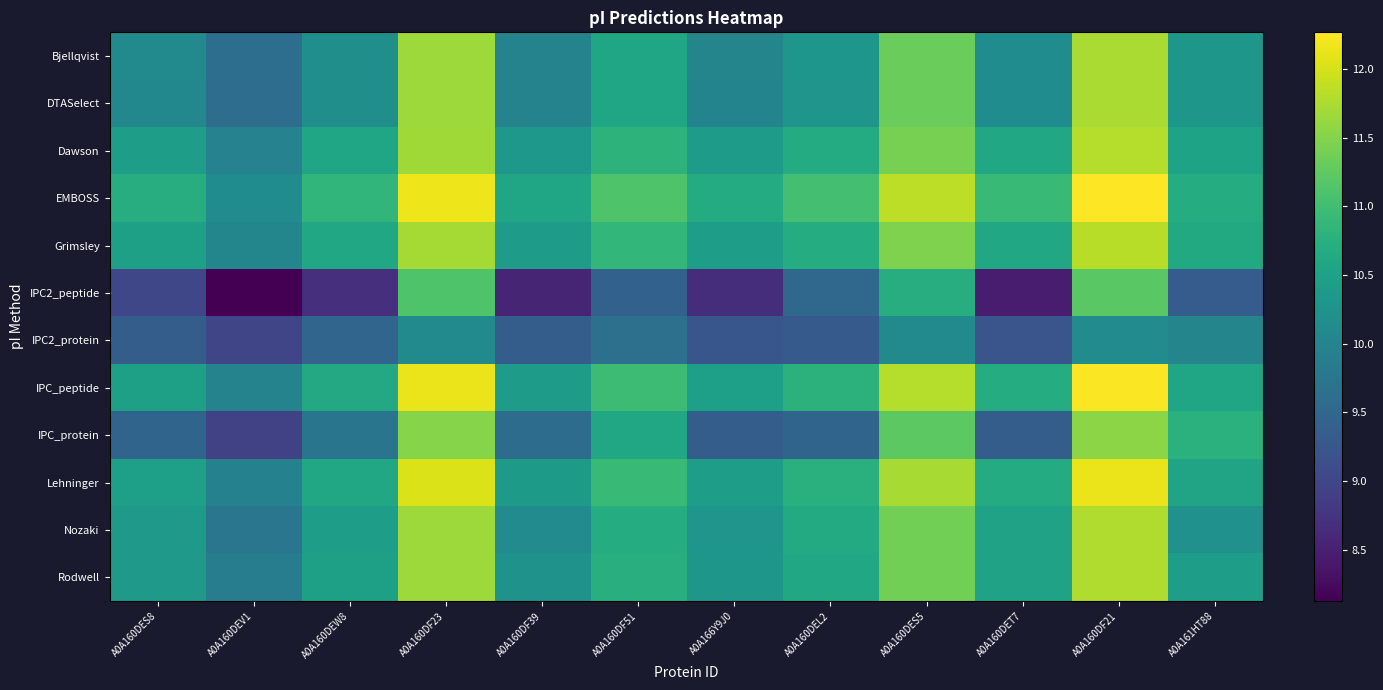

Reading right to left, list all the values displayed in this chart.

Bjellqvist: A0A161HT88=10.3	A0A160DF21=11.7	A0A160DET7=10.1	A0A160DES5=11.3	A0A160DEL2=10.3	A0A166Y9J0=10.0	A0A160DF51=10.6	A0A160DF39=10.0	A0A160DF23=11.7	A0A160DEW8=10.2	A0A160DEV1=9.6	A0A160DES8=10.1
DTASelect: A0A161HT88=10.3	A0A160DF21=11.7	A0A160DET7=10.1	A0A160DES5=11.3	A0A160DEL2=10.3	A0A166Y9J0=10.0	A0A160DF51=10.6	A0A160DF39=10.0	A0A160DF23=11.7	A0A160DEW8=10.2	A0A160DEV1=9.6	A0A160DES8=10.1
Dawson: A0A161HT88=10.5	A0A160DF21=11.8	A0A160DET7=10.6	A0A160DES5=11.4	A0A160DEL2=10.7	A0A166Y9J0=10.4	A0A160DF51=10.8	A0A160DF39=10.3	A0A160DF23=11.7	A0A160DEW8=10.6	A0A160DEV1=10.0	A0A160DES8=10.4
EMBOSS: A0A161HT88=10.7	A0A160DF21=12.3	A0A160DET7=10.9	A0A160DES5=11.9	A0A160DEL2=11.0	A0A166Y9J0=10.7	A0A160DF51=11.1	A0A160DF39=10.6	A0A160DF23=12.2	A0A160DEW8=10.8	A0A160DEV1=10.1	A0A160DES8=10.7
Grimsley: A0A161HT88=10.6	A0A160DF21=11.8	A0A160DET7=10.6	A0A160DES5=11.5	A0A160DEL2=10.7	A0A166Y9J0=10.4	A0A160DF51=10.9	A0A160DF39=10.4	A0A160DF23=11.7	A0A160DEW8=10.6	A0A160DEV1=10.0	A0A160DES8=10.5
IPC2_peptide: A0A161HT88=9.3	A0A160DF21=11.2	A0A160DET7=8.4	A0A160DES5=10.7	A0A160DEL2=9.5	A0A166Y9J0=8.7	A0A160DF51=9.4	A0A160DF39=8.6	A0A160DF23=11.1	A0A160DEW8=8.7	A0A160DEV1=8.1	A0A160DES8=9.0
IPC2_protein: A0A161HT88=10.0	A0A160DF21=10.1	A0A160DET7=9.2	A0A160DES5=10.1	A0A160DEL2=9.3	A0A166Y9J0=9.2	A0A160DF51=9.6	A0A160DF39=9.4	A0A160DF23=10.1	A0A160DEW8=9.5	A0A160DEV1=9.0	A0A160DES8=9.4
IPC_peptide: A0A161HT88=10.6	A0A160DF21=12.2	A0A160DET7=10.7	A0A160DES5=11.8	A0A160DEL2=10.8	A0A166Y9J0=10.5	A0A160DF51=11.0	A0A160DF39=10.4	A0A160DF23=12.1	A0A160DEW8=10.6	A0A160DEV1=10.0	A0A160DES8=10.5
IPC_protein: A0A161HT88=10.8	A0A160DF21=11.6	A0A160DET7=9.4	A0A160DES5=11.2	A0A160DEL2=9.5	A0A166Y9J0=9.4	A0A160DF51=10.6	A0A160DF39=9.6	A0A160DF23=11.5	A0A160DEW8=9.7	A0A160DEV1=8.9	A0A160DES8=9.5
Lehninger: A0A161HT88=10.5	A0A160DF21=12.1	A0A160DET7=10.7	A0A160DES5=11.7	A0A160DEL2=10.8	A0A166Y9J0=10.5	A0A160DF51=10.9	A0A160DF39=10.4	A0A160DF23=12.0	A0A160DEW8=10.6	A0A160DEV1=9.9	A0A160DES8=10.5
Nozaki: A0A161HT88=10.2	A0A160DF21=11.8	A0A160DET7=10.5	A0A160DES5=11.4	A0A160DEL2=10.7	A0A166Y9J0=10.3	A0A160DF51=10.7	A0A160DF39=10.1	A0A160DF23=11.7	A0A160DEW8=10.4	A0A160DEV1=9.8	A0A160DES8=10.3
Rodwell: A0A161HT88=10.4	A0A160DF21=11.8	A0A160DET7=10.5	A0A160DES5=11.4	A0A160DEL2=10.6	A0A166Y9J0=10.3	A0A160DF51=10.7	A0A160DF39=10.2	A0A160DF23=11.7	A0A160DEW8=10.5	A0A160DEV1=9.9	A0A160DES8=10.4